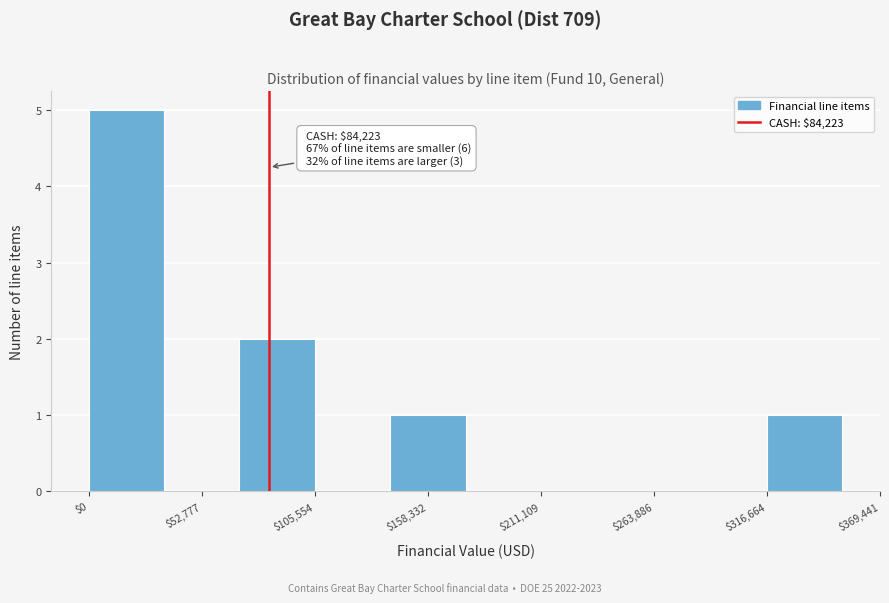

Around what value on the x-axis is the tallest bar? Give the approximate position of its centre, as read against the axis.

20000